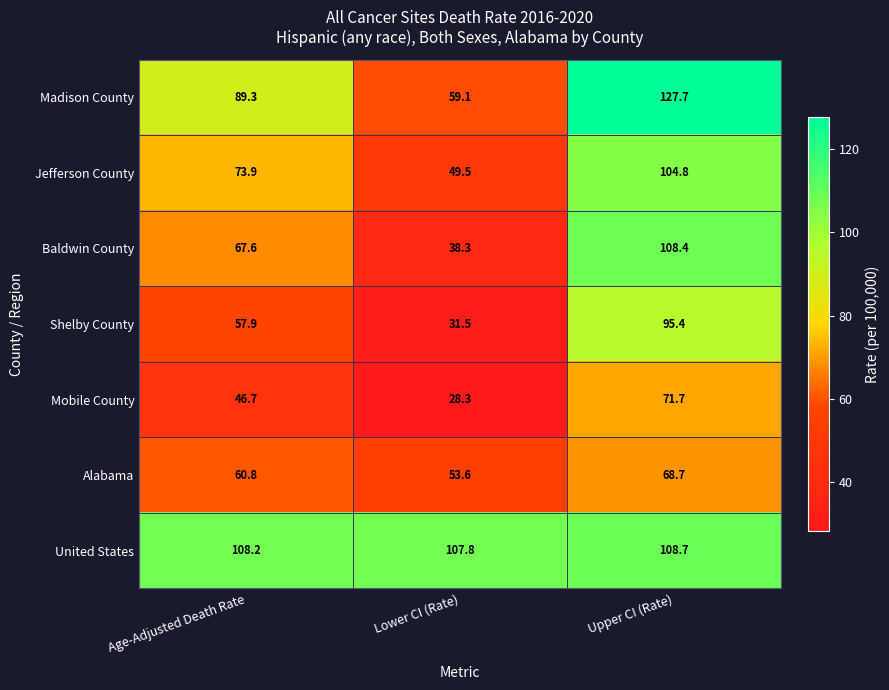

What is the difference between the maximum and minimum values in the Jefferson County series?

55.3